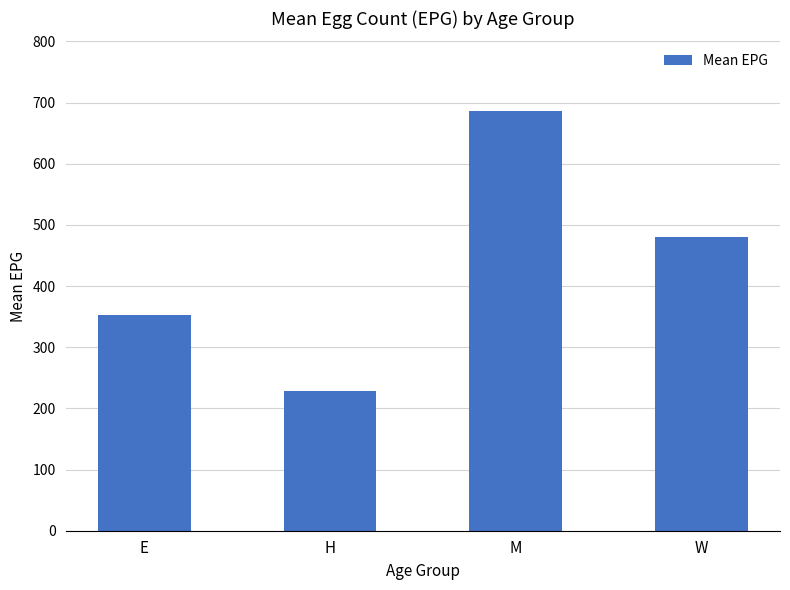

Is it true that the value at W is 228.5?

False